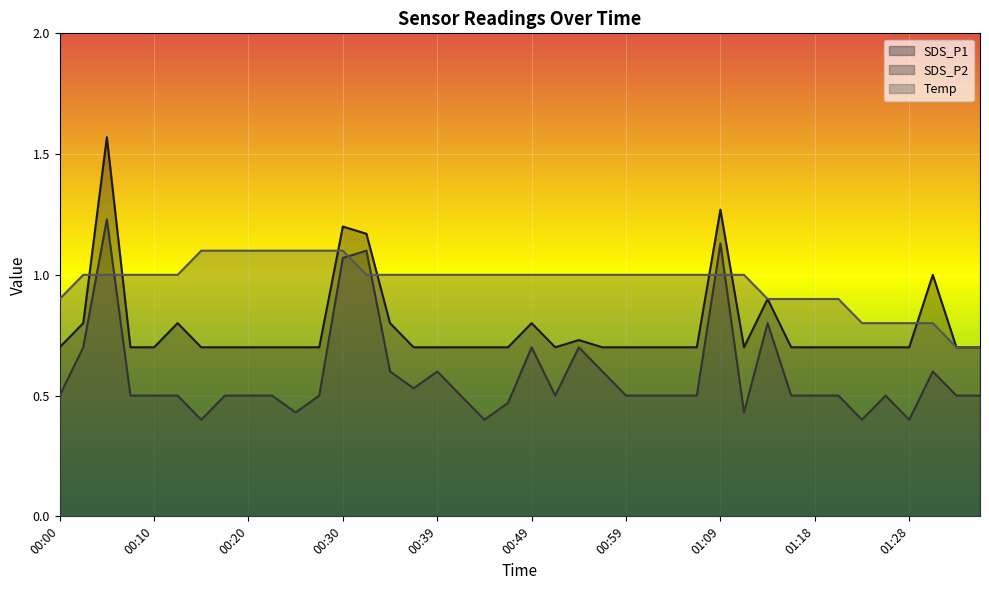

What position from the left is 00:52?

22